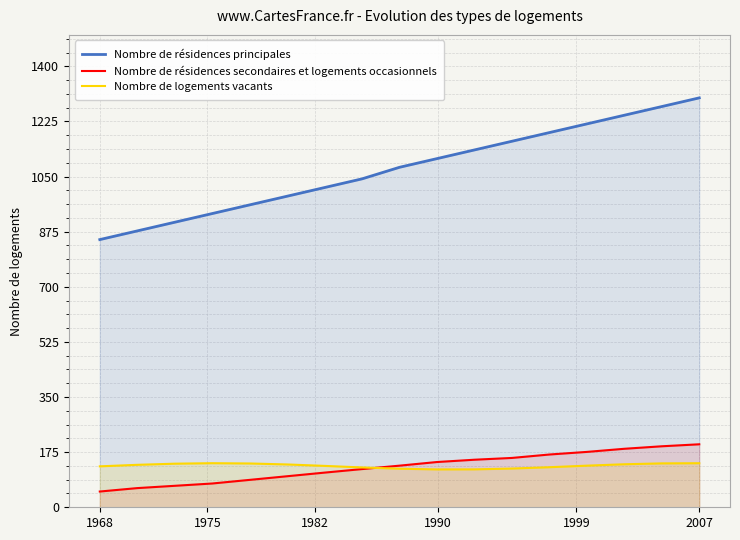

Reading left to right, extract all data points from this chart.

Nombre de résidences principales: 850.0	877.6	905.1	932.7	960.2	987.8	1015.3	1042.9	1079.6	1107.1	1134.7	1162.2	1189.8	1217.3	1244.9	1272.4	1300.0
Nombre de résidences secondaires et logements occasionnels: 50.0	60.9	68.2	75.5	87.0	98.5	110.1	121.3	132.2	143.7	151.0	156.7	167.6	175.8	185.7	193.7	200.0
Nombre de logements vacants: 130.0	134.8	138.4	140.0	139.1	136.0	131.4	126.5	122.4	120.2	120.4	122.9	127.2	132.2	136.6	139.4	139.9